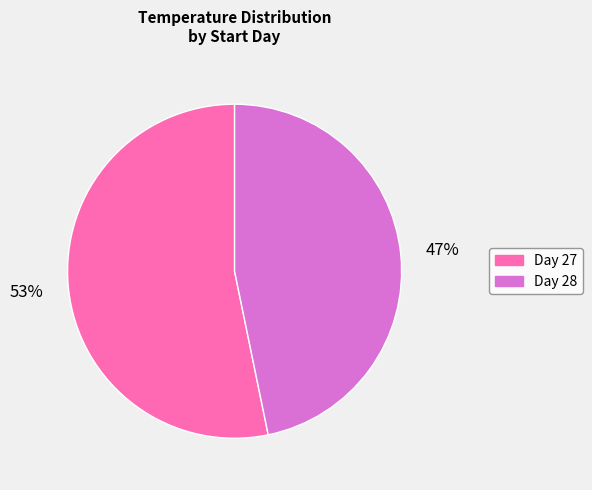

To the nearest percent, what is the average slice percentage?

50%